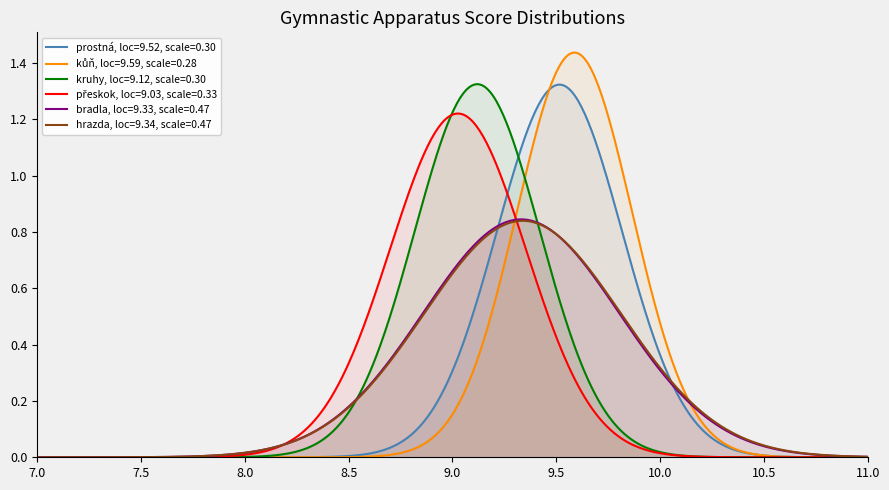

How many lines are shown in the chart?

6